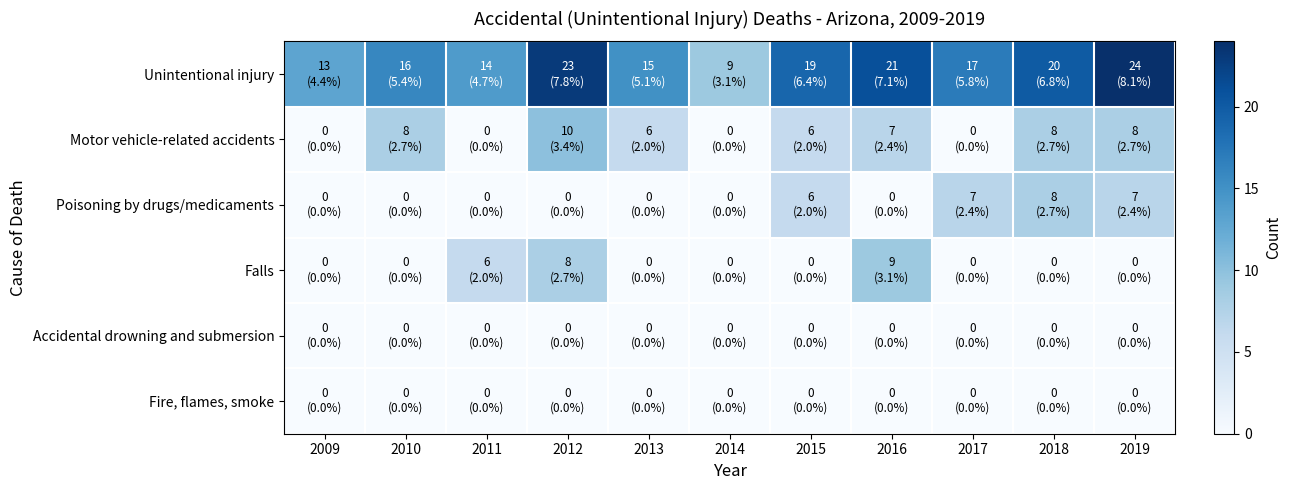

Reading right to left, list all the values displayed in this chart.

Unintentional injury: 2019=24	2018=20	2017=17	2016=21	2015=19	2014=9	2013=15	2012=23	2011=14	2010=16	2009=13
Motor vehicle-related accidents: 2019=8	2018=8	2017=0	2016=7	2015=6	2014=0	2013=6	2012=10	2011=0	2010=8	2009=0
Poisoning by drugs/medicaments: 2019=7	2018=8	2017=7	2016=0	2015=6	2014=0	2013=0	2012=0	2011=0	2010=0	2009=0
Falls: 2019=0	2018=0	2017=0	2016=9	2015=0	2014=0	2013=0	2012=8	2011=6	2010=0	2009=0
Accidental drowning and submersion: 2019=0	2018=0	2017=0	2016=0	2015=0	2014=0	2013=0	2012=0	2011=0	2010=0	2009=0
Fire, flames, smoke: 2019=0	2018=0	2017=0	2016=0	2015=0	2014=0	2013=0	2012=0	2011=0	2010=0	2009=0